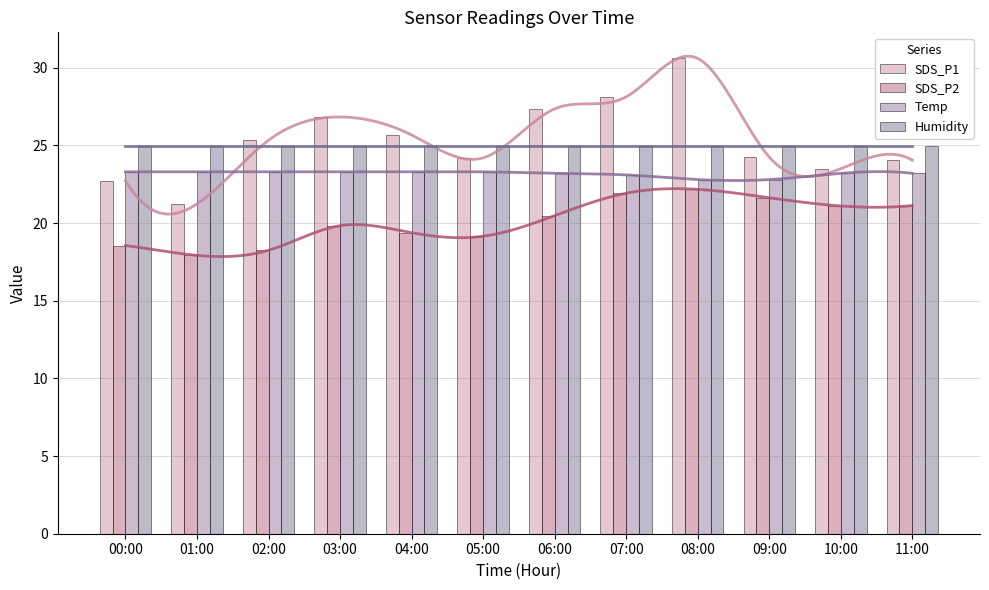

Is the value of SDS_P1 at 05:00 greater than the value of Humidity at 08:00?

No